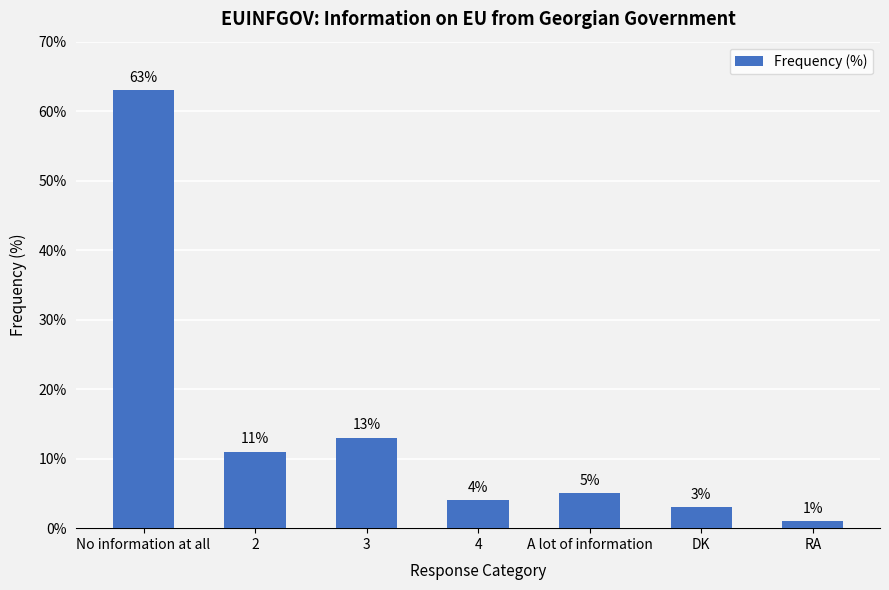

What is the label of the 7th bar from the left?

RA